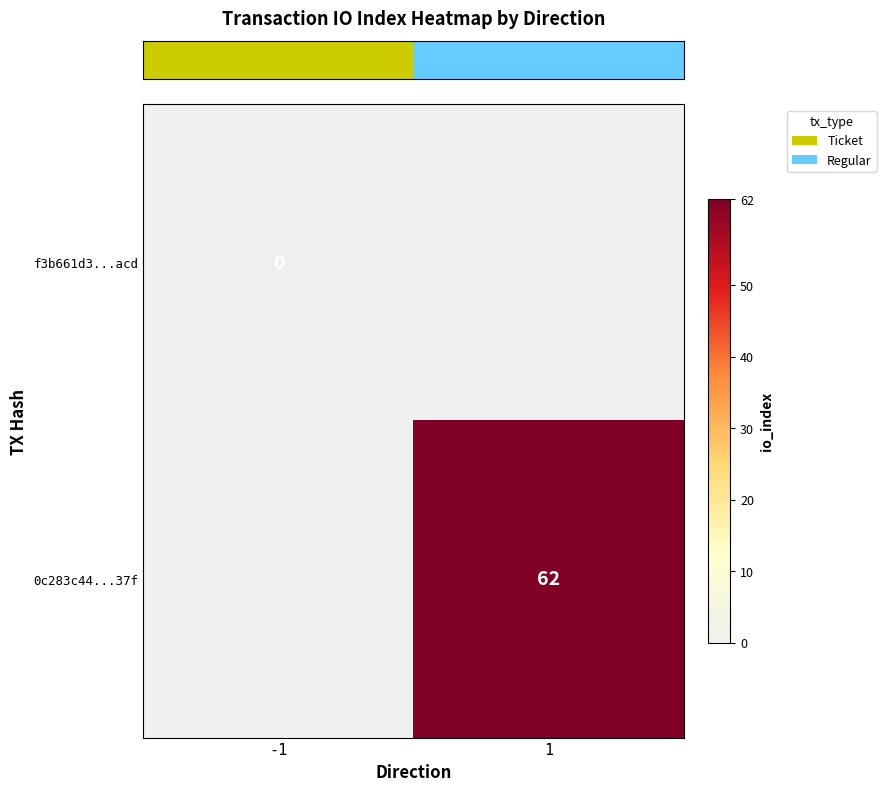

How many positive values does the row_1 series have?

1